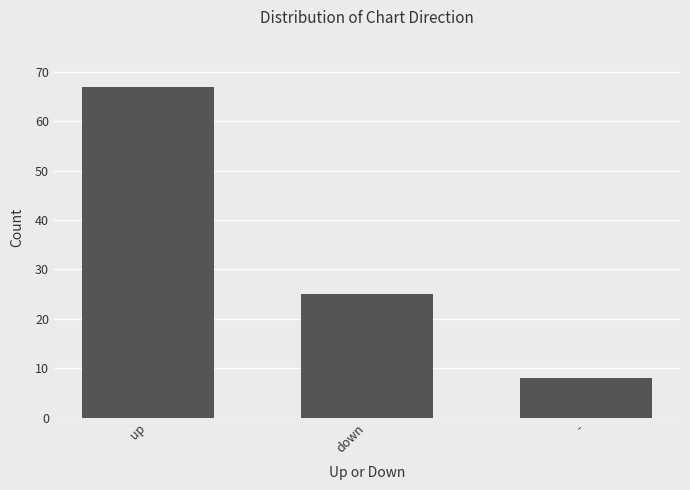

Which category has the highest value across all series?

up